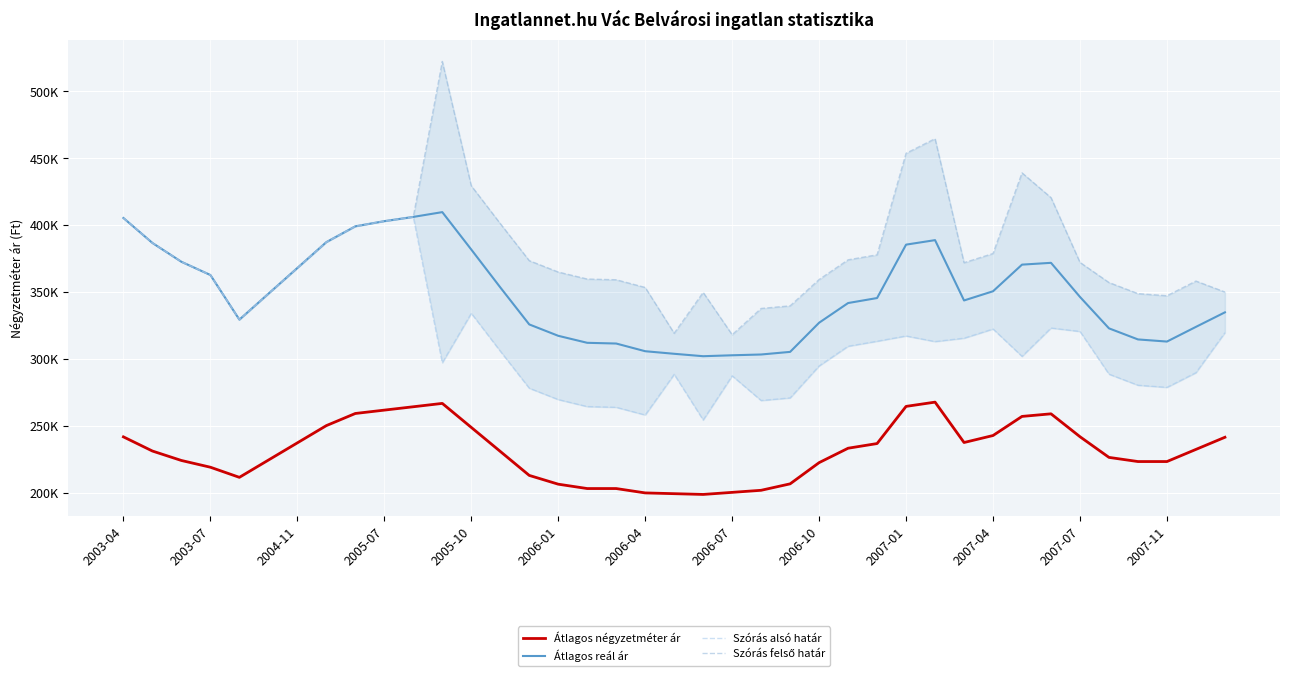

True or false: Szórás felső határ and Átlagos reál ár intersect in this chart.

False